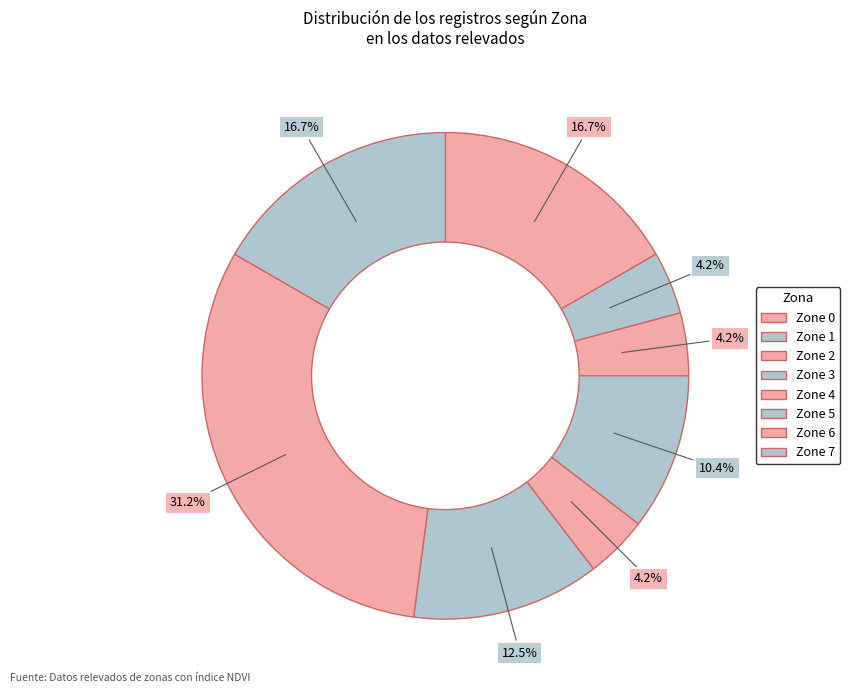

Rank the categories by value from lowest to highest.

Zone 1, Zone 2, Zone 4, Zone 3, Zone 5, Zone 0, Zone 7, Zone 6